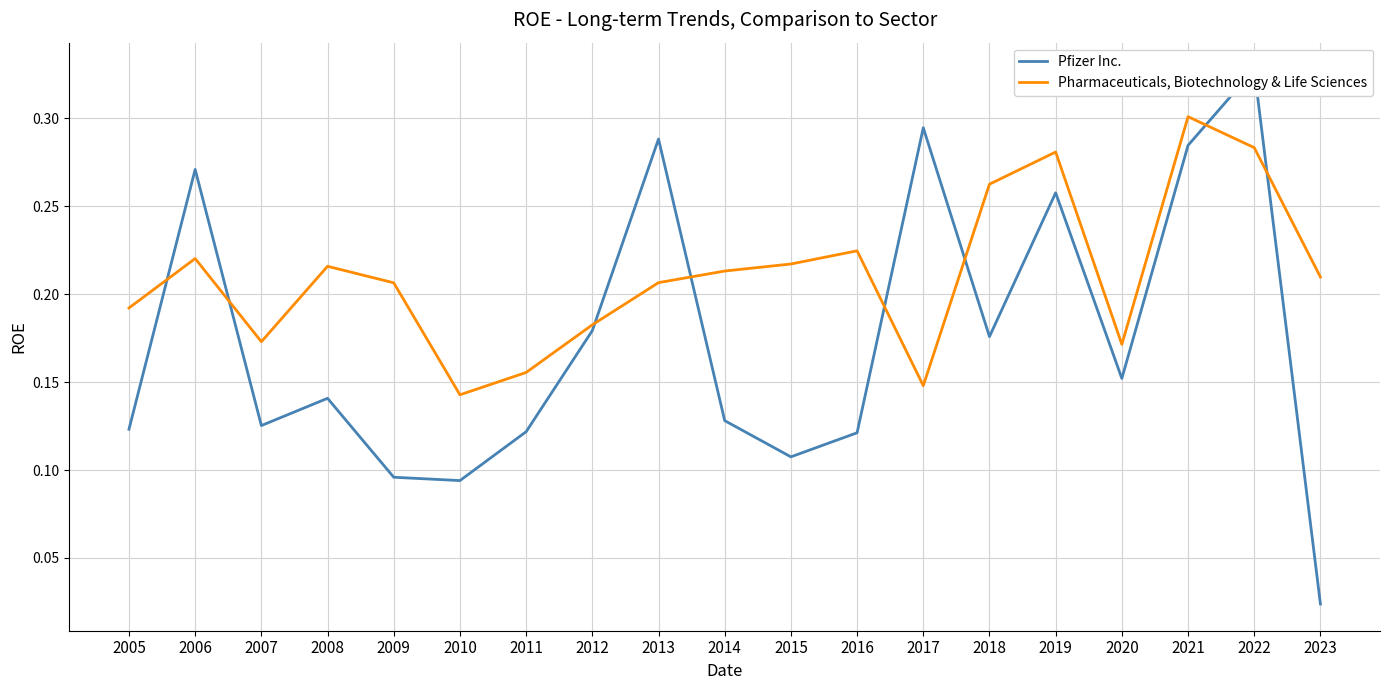

Does the chart display data point markers on the line(s)?

No